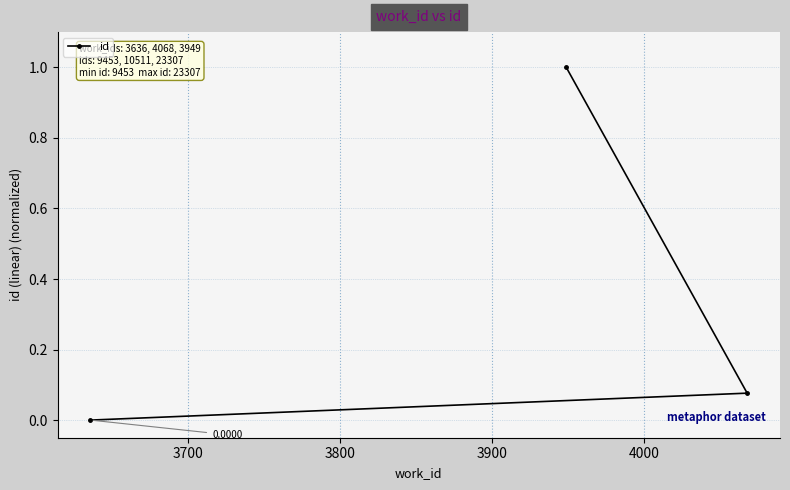

What is the difference between the maximum and minimum values?

1.0